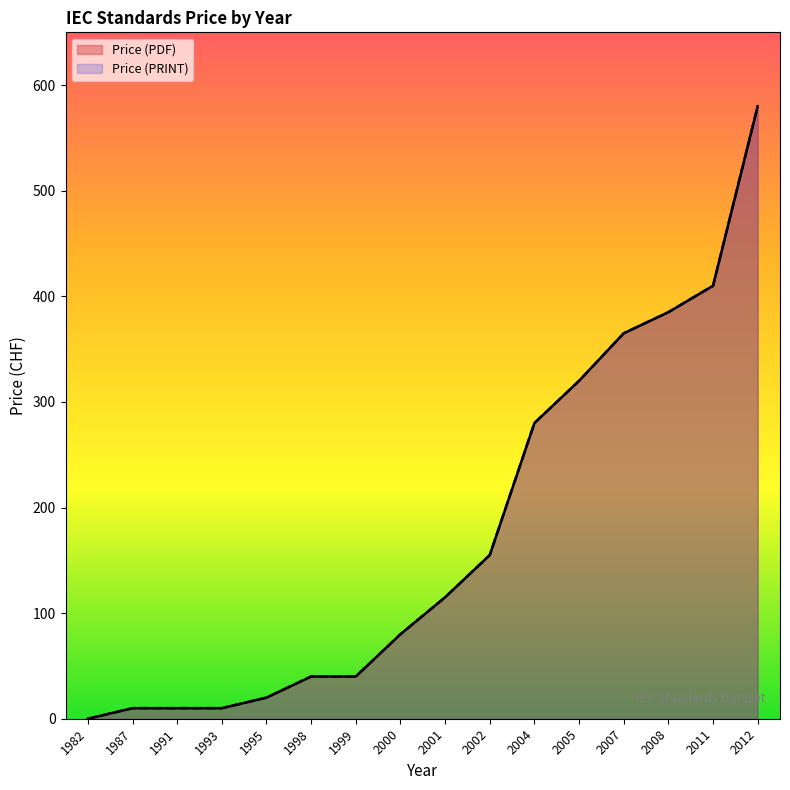

The Price (PDF) series shows 212 at 2011. True or false?

False